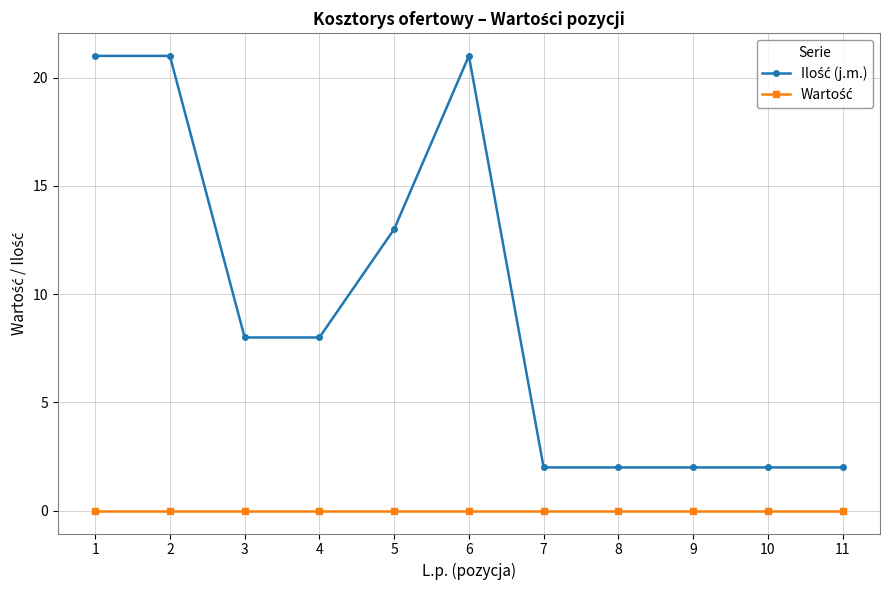

At how many categories does at least one series exceed 1?

11